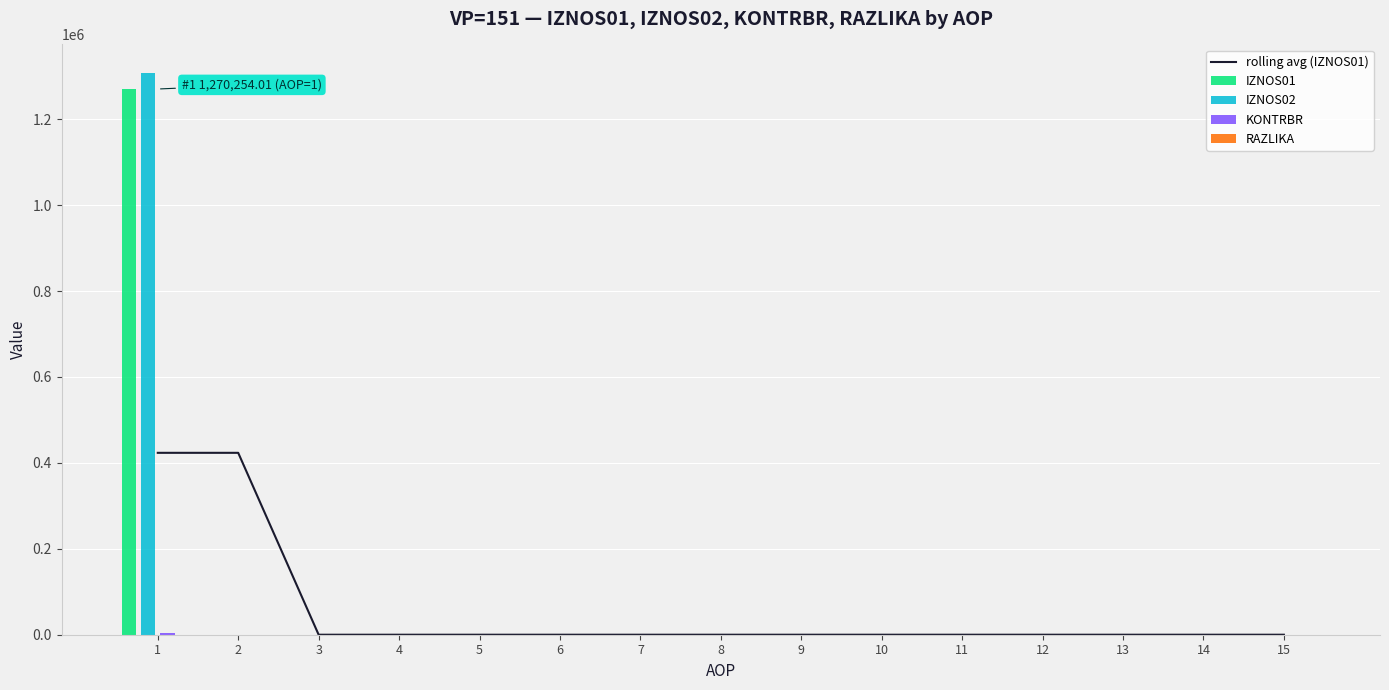

Reading left to right, extract all data points from this chart.

rolling avg (IZNOS01): 423418.0	423418.0	0.0	0.0	0.0	0.0	0.0	0.0	0.0	0.0	0.0	0.0	0.0	0.0	0.0
IZNOS01: 1270254.0	0.0	0.0	0.0	0.0	0.0	0.0	0.0	0.0	0.0	0.0	0.0	0.0	0.0	0.0
IZNOS02: 1308591.0	0.0	0.0	0.0	0.0	0.0	0.0	0.0	0.0	0.0	0.0	0.0	0.0	0.0	0.0
KONTRBR: 3887.4	0.0	0.0	0.0	0.0	0.0	0.0	0.0	0.0	0.0	0.0	0.0	0.0	0.0	0.0
RAZLIKA: 0.0	0.0	0.0	0.0	0.0	0.0	0.0	0.0	0.0	0.0	0.0	0.0	0.0	0.0	0.0